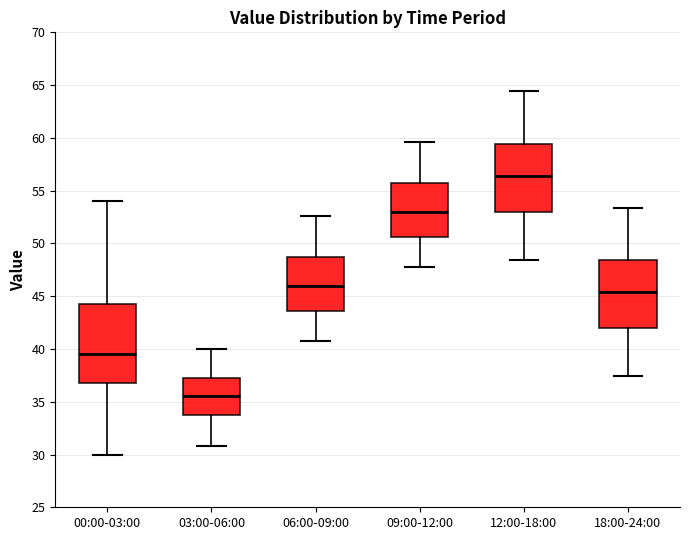

Which box is the tallest, from its lower edge to its upper edge?

00:00-03:00